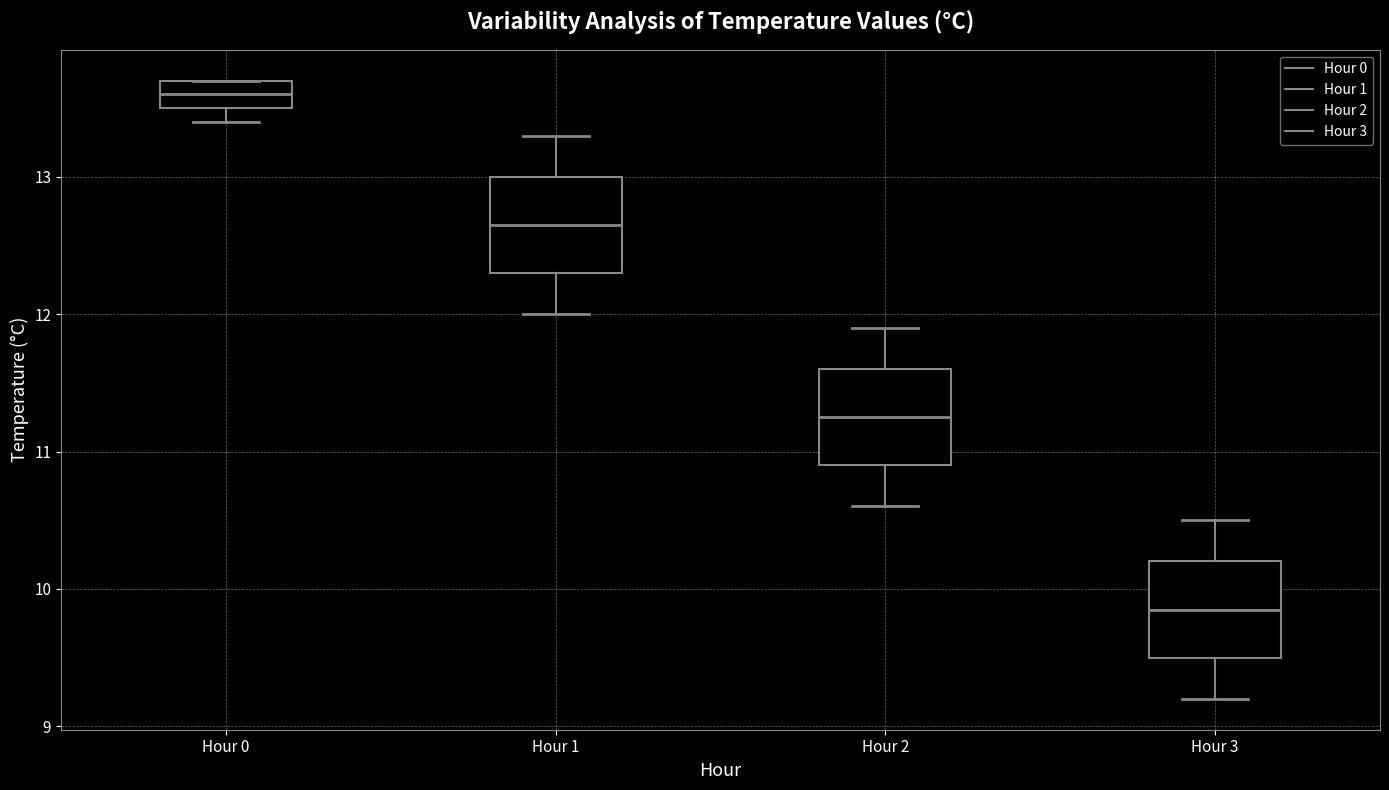

Reading left to right, transcribe this box plot: for each box, give where its median line is, the range the box spans, and where its two whiskers end, as read against the y-axis. The values are not printed on the chart, so give them approximately, as read against the axis.

Hour 0: median 13.6, box 13.5 to 13.7, whiskers 13.4 to 13.7
Hour 1: median 12.7, box 12.3 to 13.0, whiskers 12.0 to 13.3
Hour 2: median 11.3, box 10.9 to 11.6, whiskers 10.6 to 11.9
Hour 3: median 9.9, box 9.5 to 10.2, whiskers 9.2 to 10.5